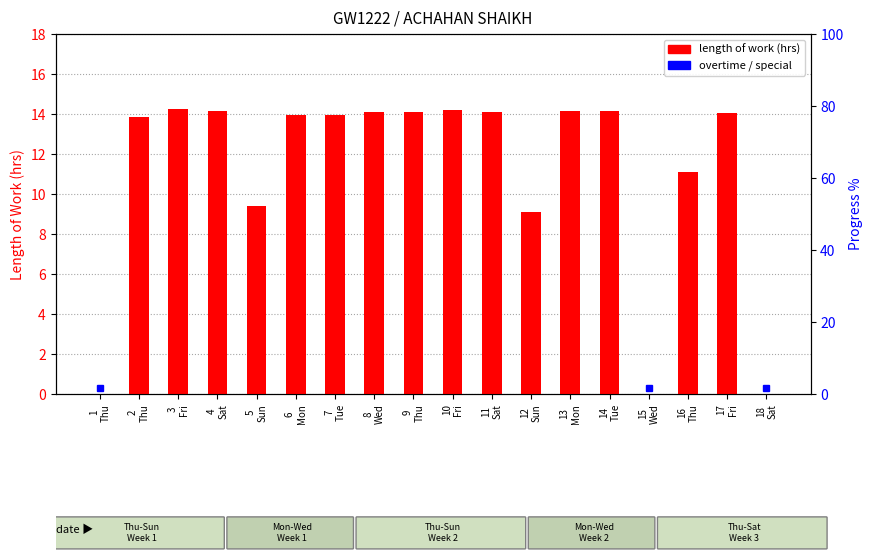

What is the sum of the values at 16
Thu and 17
Fri?

25.2